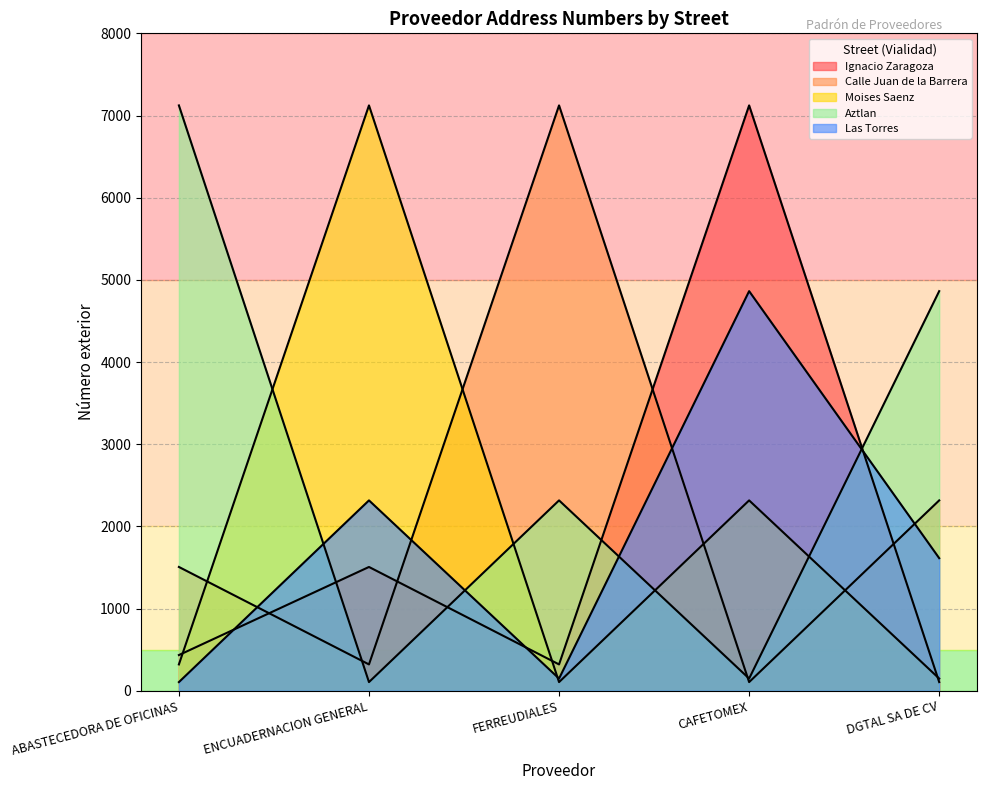

Reading right to left, transcribe all the data shown in this chart.

Ignacio Zaragoza: 106	7123	321	1507	435
Calle Juan de la Barrera: 2317	106	7123	321	1507
Moises Saenz: 149	2317	106	7123	321
Aztlan: 4863	149	2317	106	7123
Las Torres: 1614	4863	149	2317	106